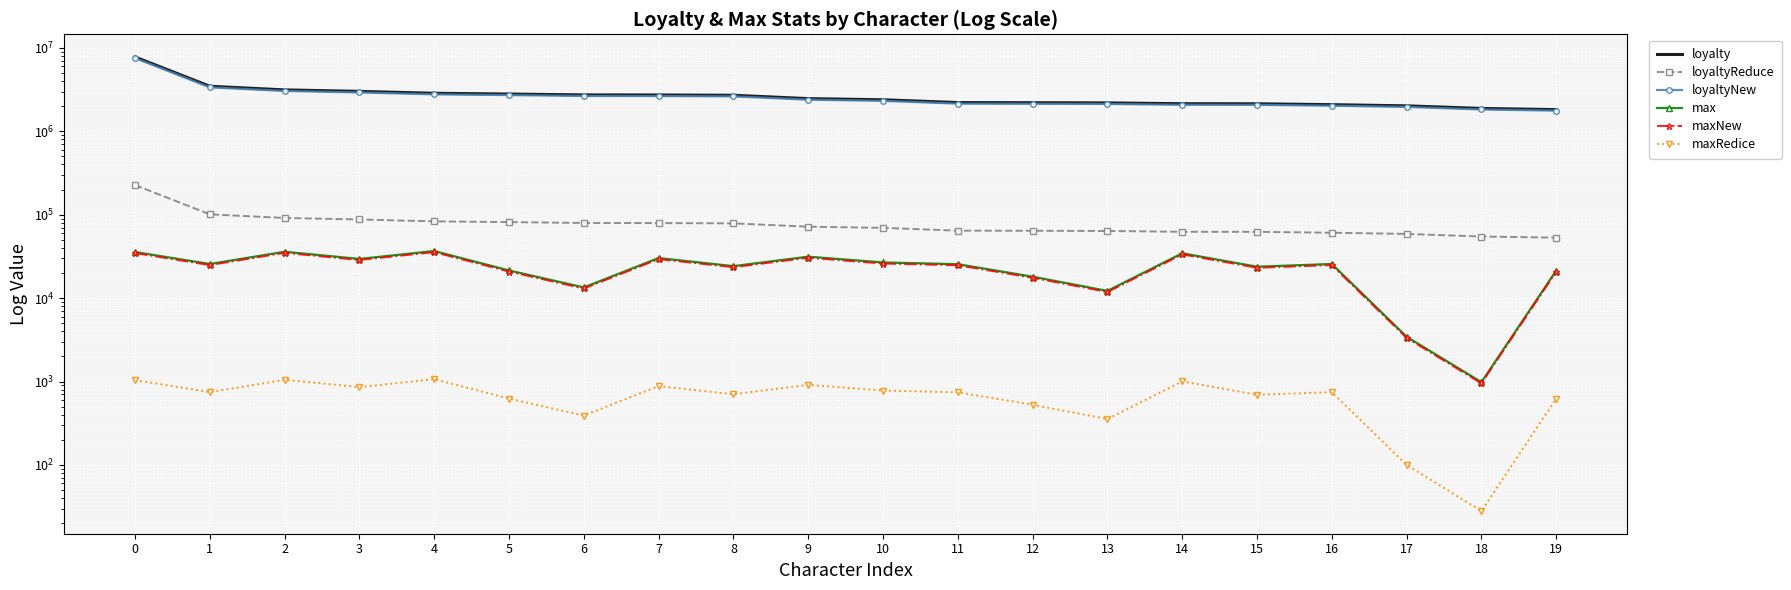

True or false: loyalty and loyaltyReduce intersect in this chart.

False